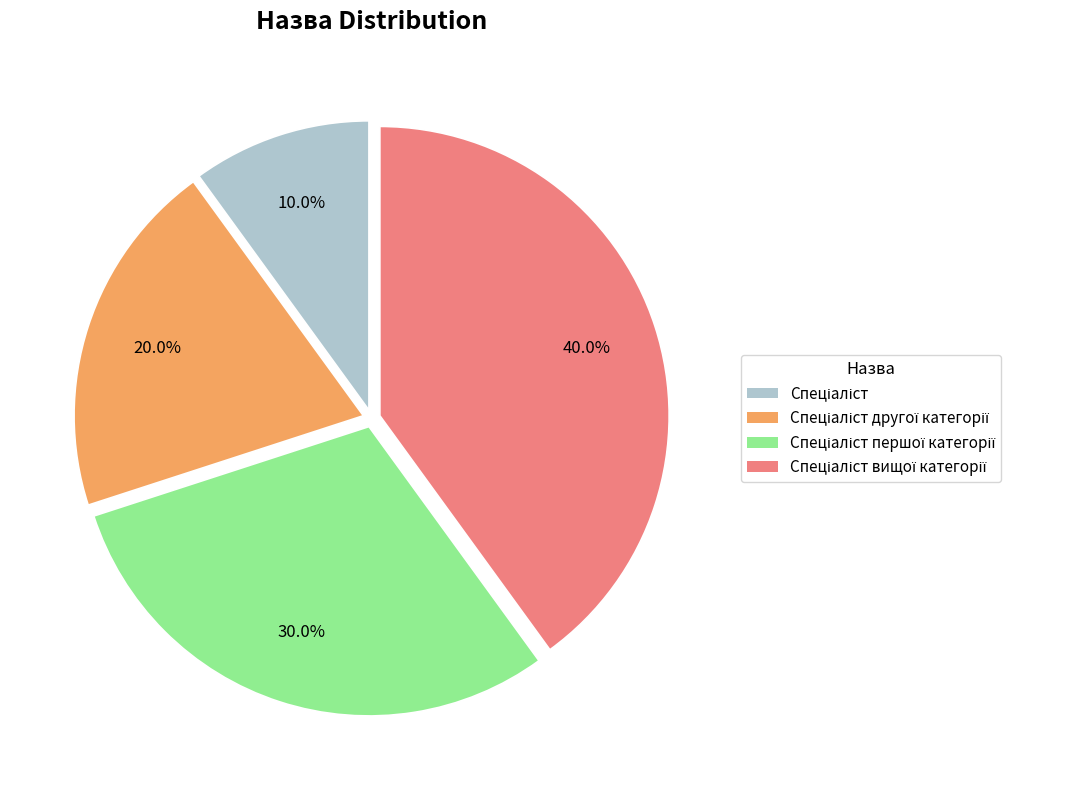

Does any single category account for the majority?

No